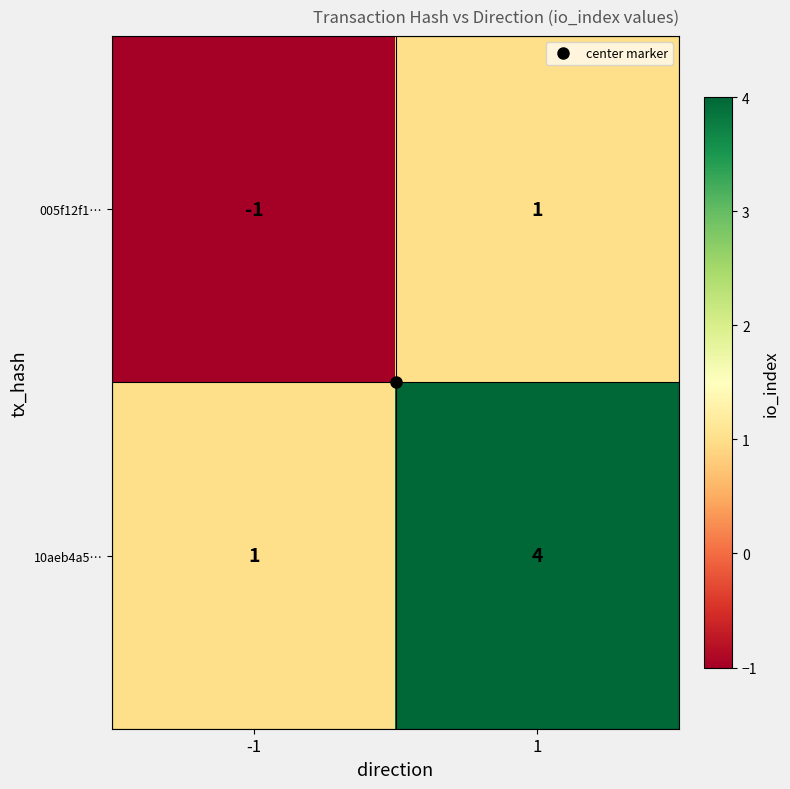

Which series changed the most between -1 and 1?

10aeb4a5…